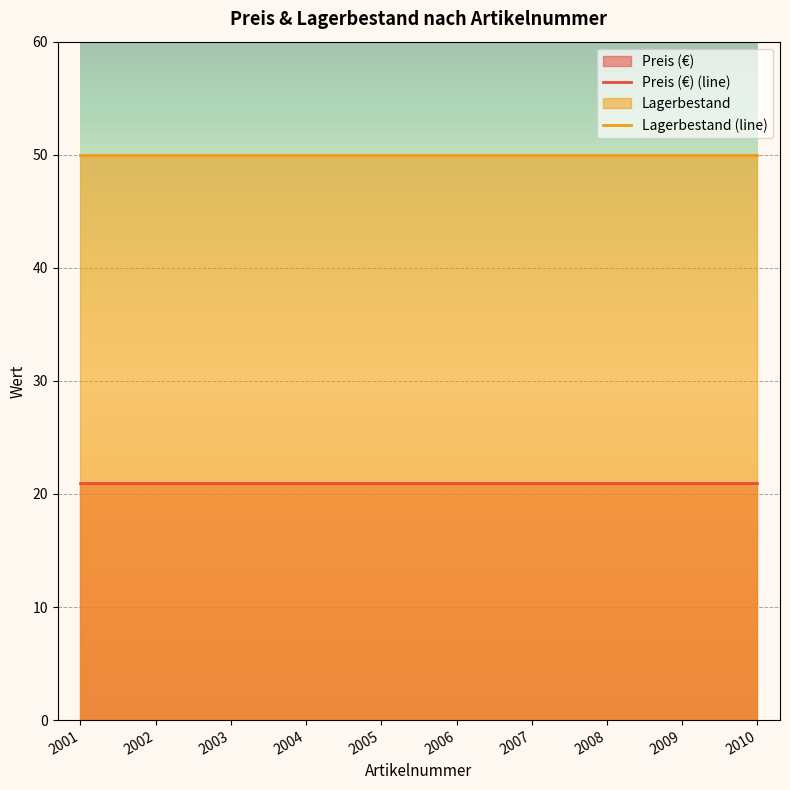

True or false: Preis (€) has more than 0 points higher than both neighbors.

False